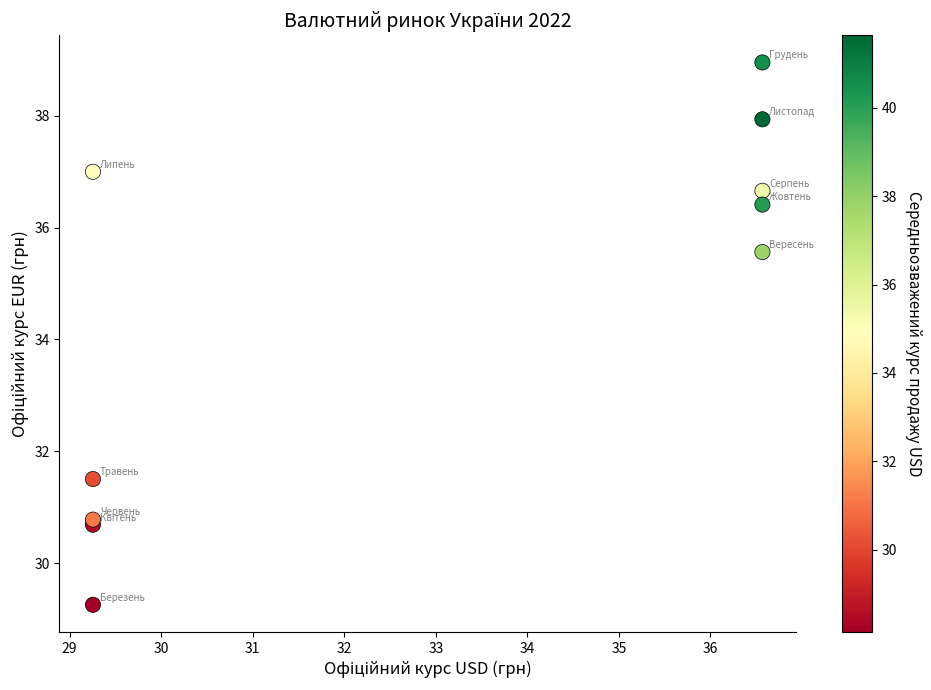

What Y value in the scatter plot is closest to 34?

35.6